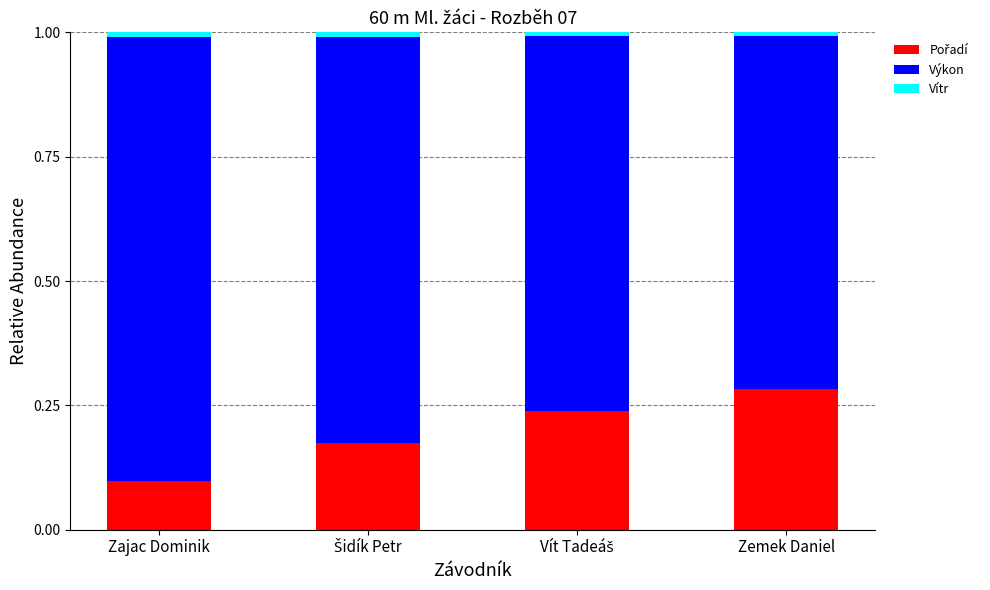

How many data points does each series have?

4